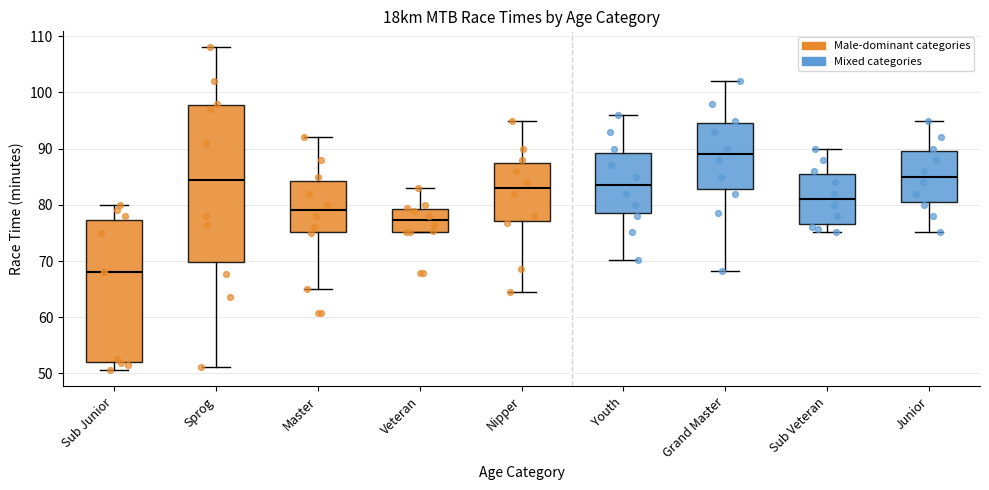

Where does the median line of the box for Sprog sit on the y-axis? The values are not printed on the chart, so give them approximately, as read against the axis.

85